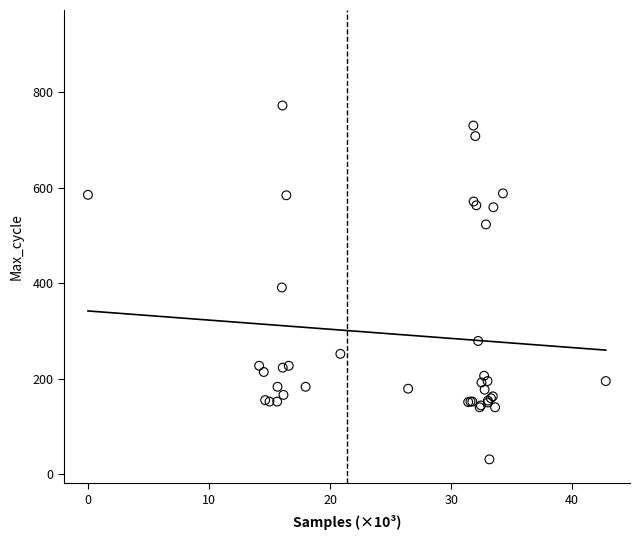

What Y value in the scatter plot is closest to 401?

391